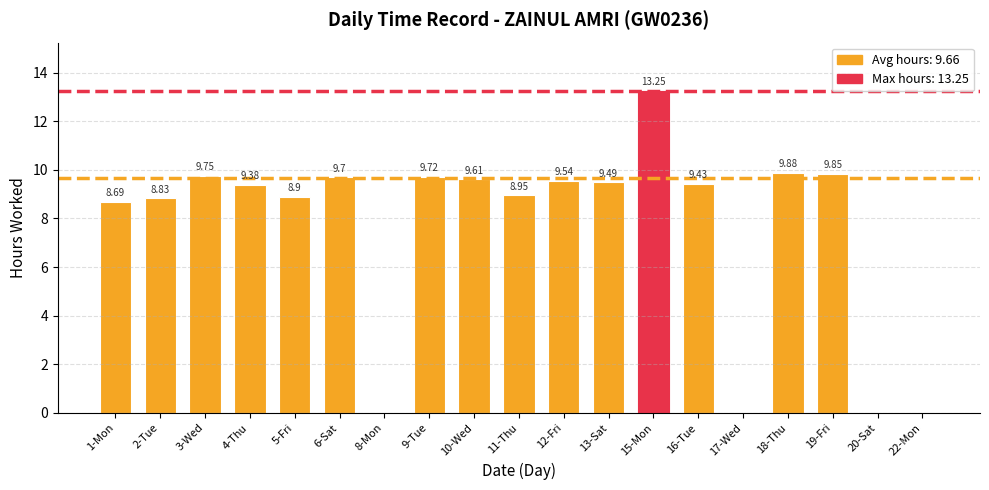

What is the sum of all values?

145.0